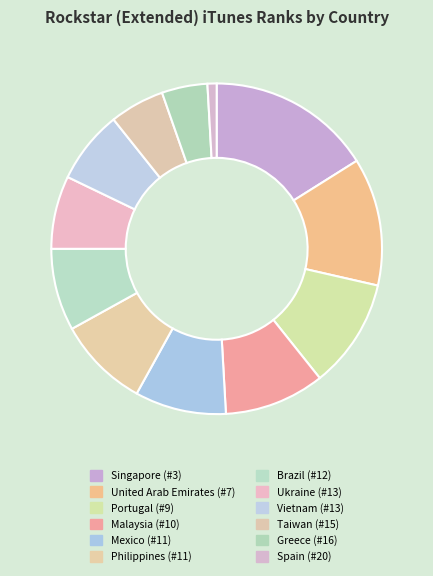

Does Singapore represent more than half of the total?

No